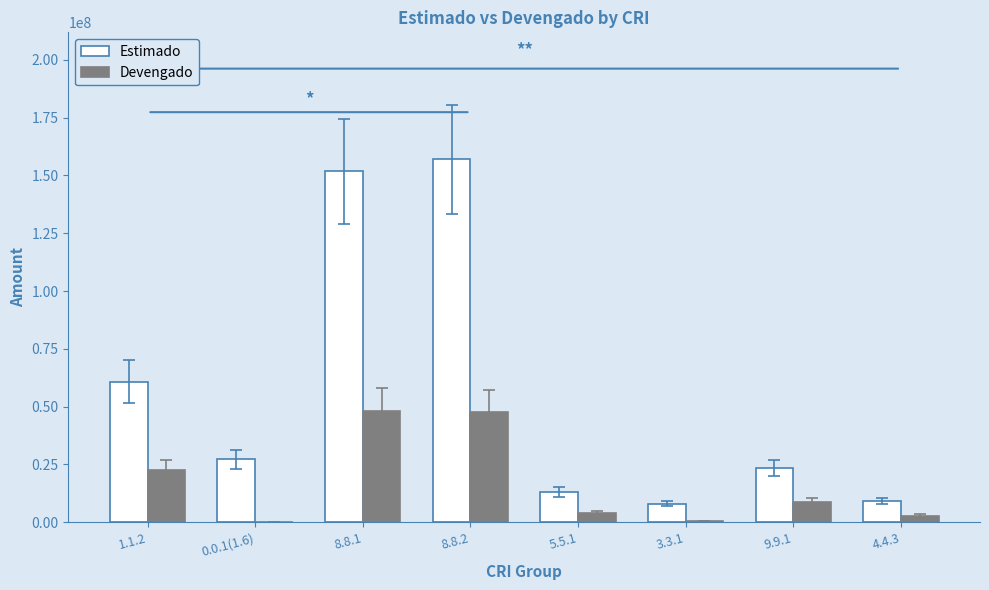

What is the maximum value for Estimado?

156957905.0